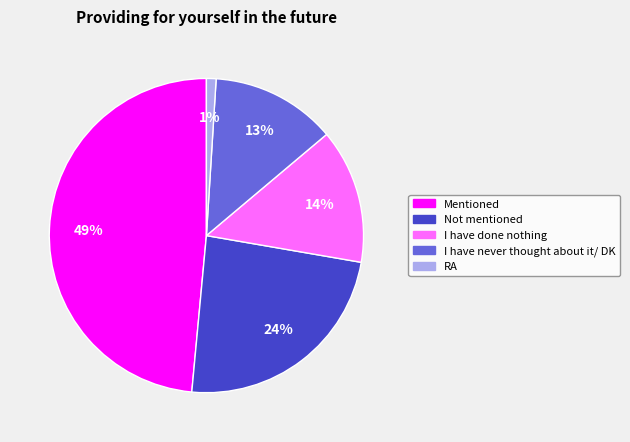

The I have done nothing slice represents 14% of the pie. True or false?

True